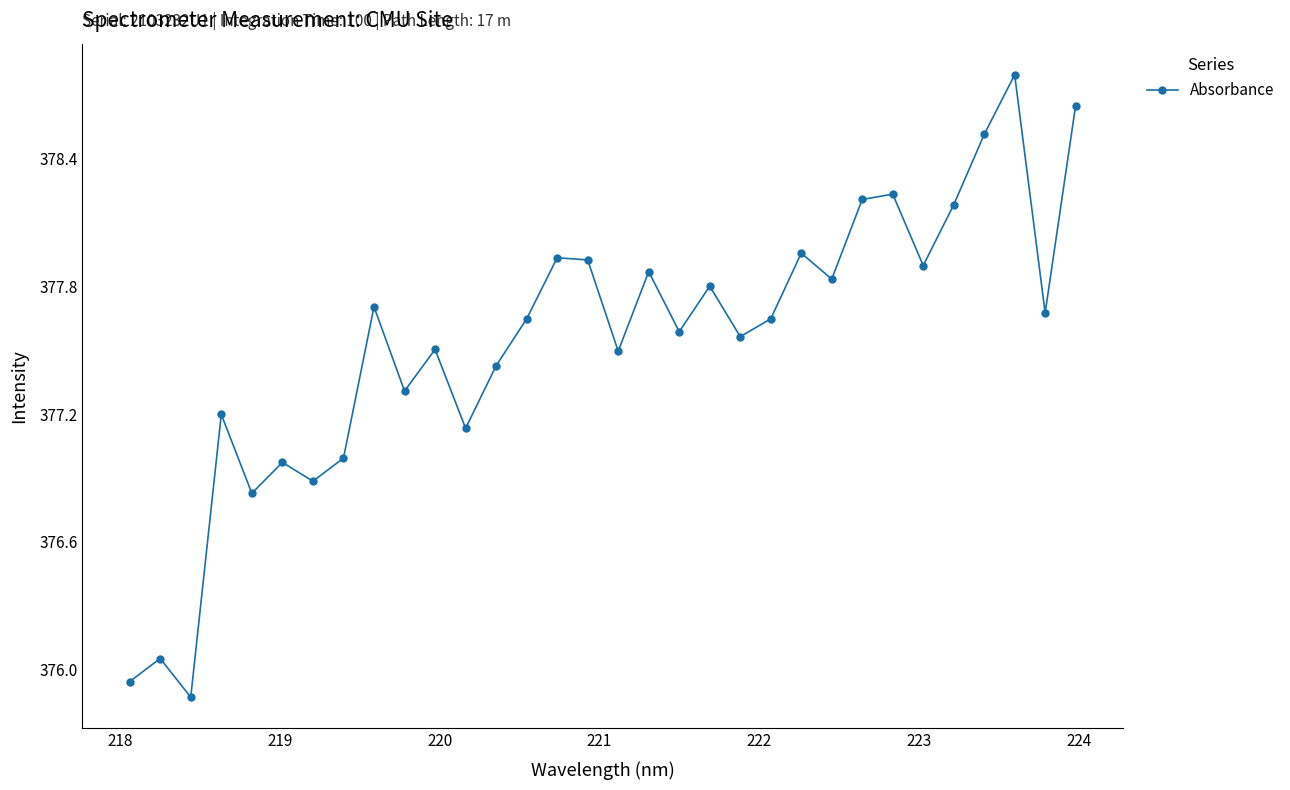

What is the maximum value shown in the chart?

378.8